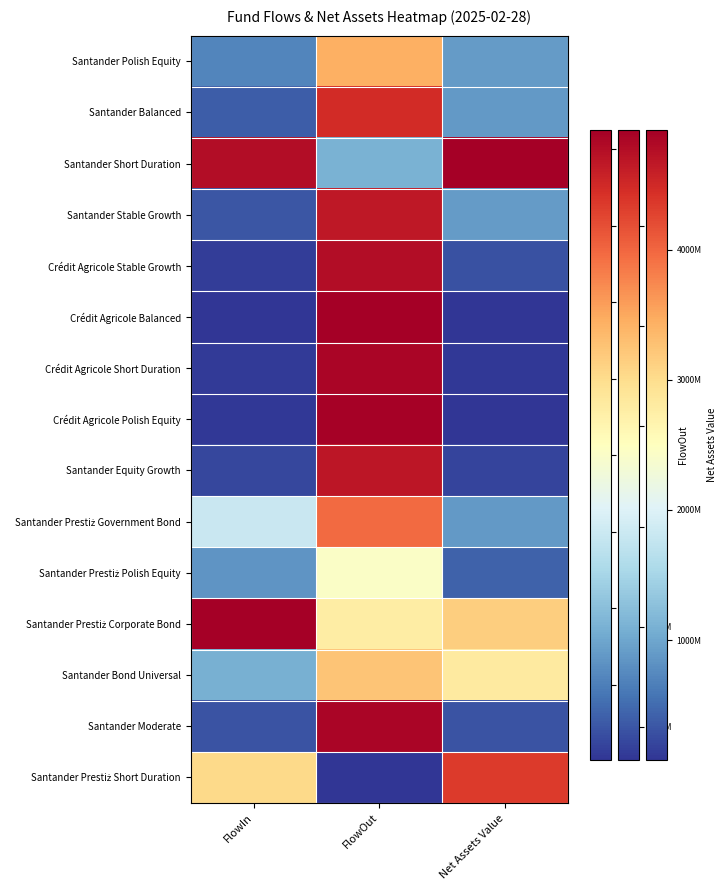

Which category has the highest value across all series?

Net Assets Value